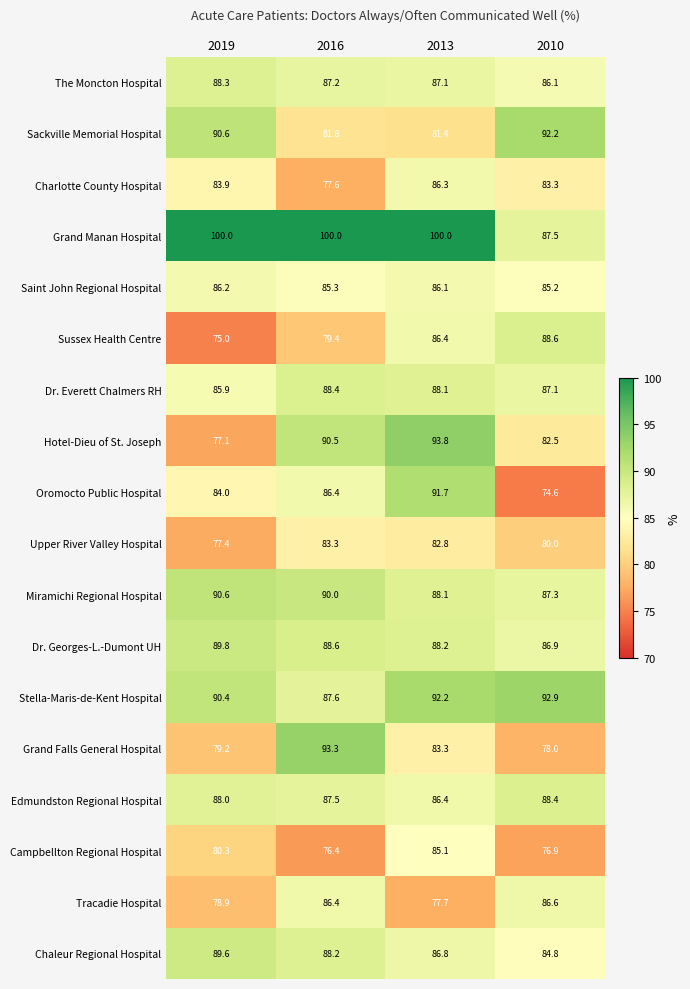

List the labels in order of Grand Falls General Hospital value, largest first.

2016, 2013, 2019, 2010